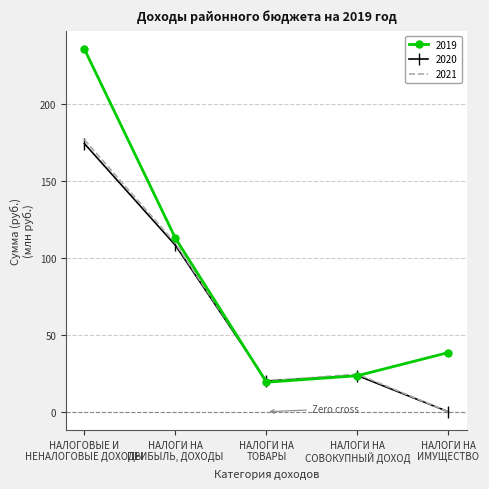

Is it true that 2019 equals 9.3 at НАЛОГИ НА
СОВОКУПНЫЙ ДОХОД?

False